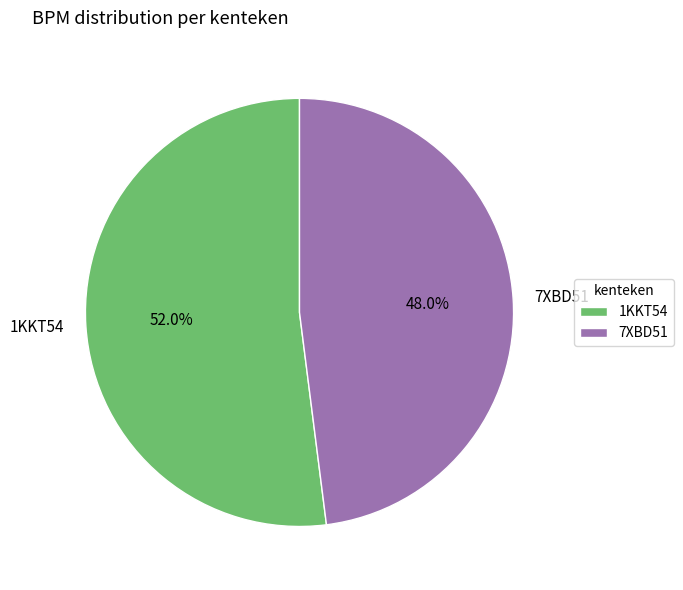

Which has a higher value, 1KKT54 or 7XBD51?

1KKT54